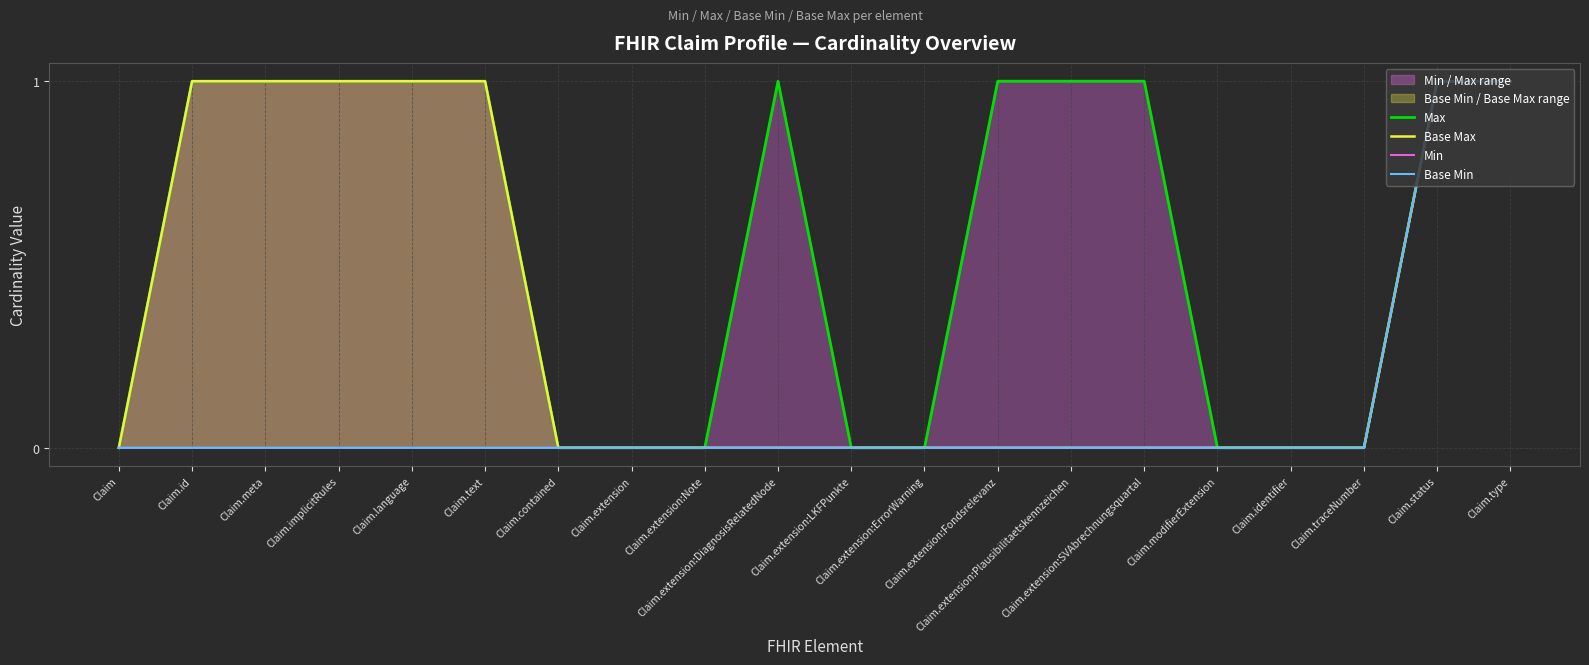

Where is Min nearest to the value 0?

Claim